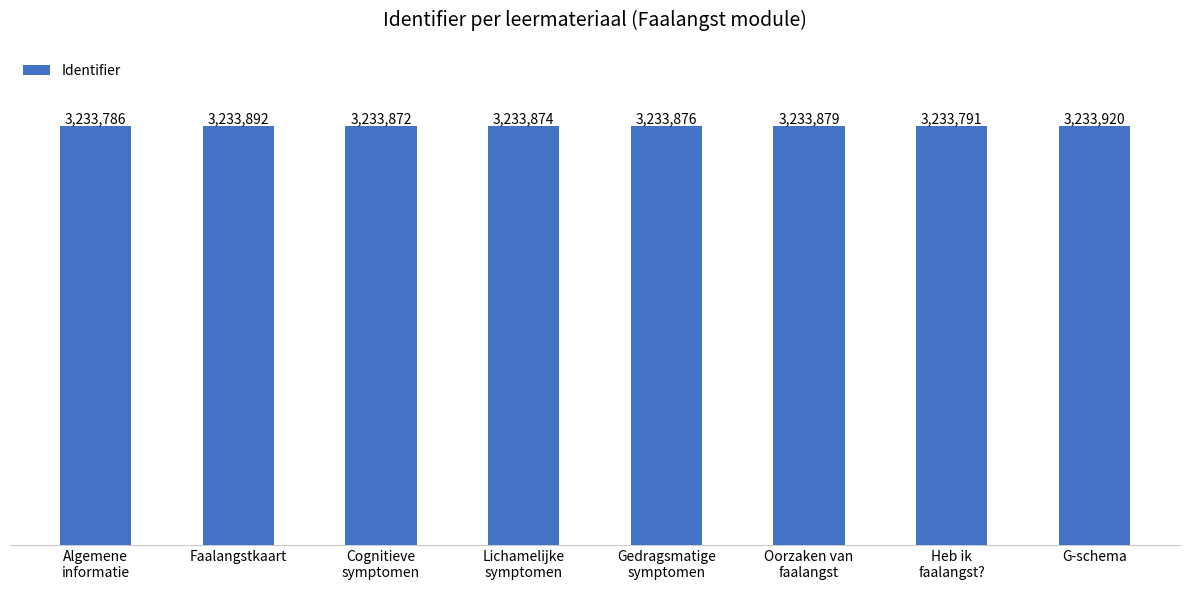

At which category does the chart reach its minimum across all series?

Algemene
informatie